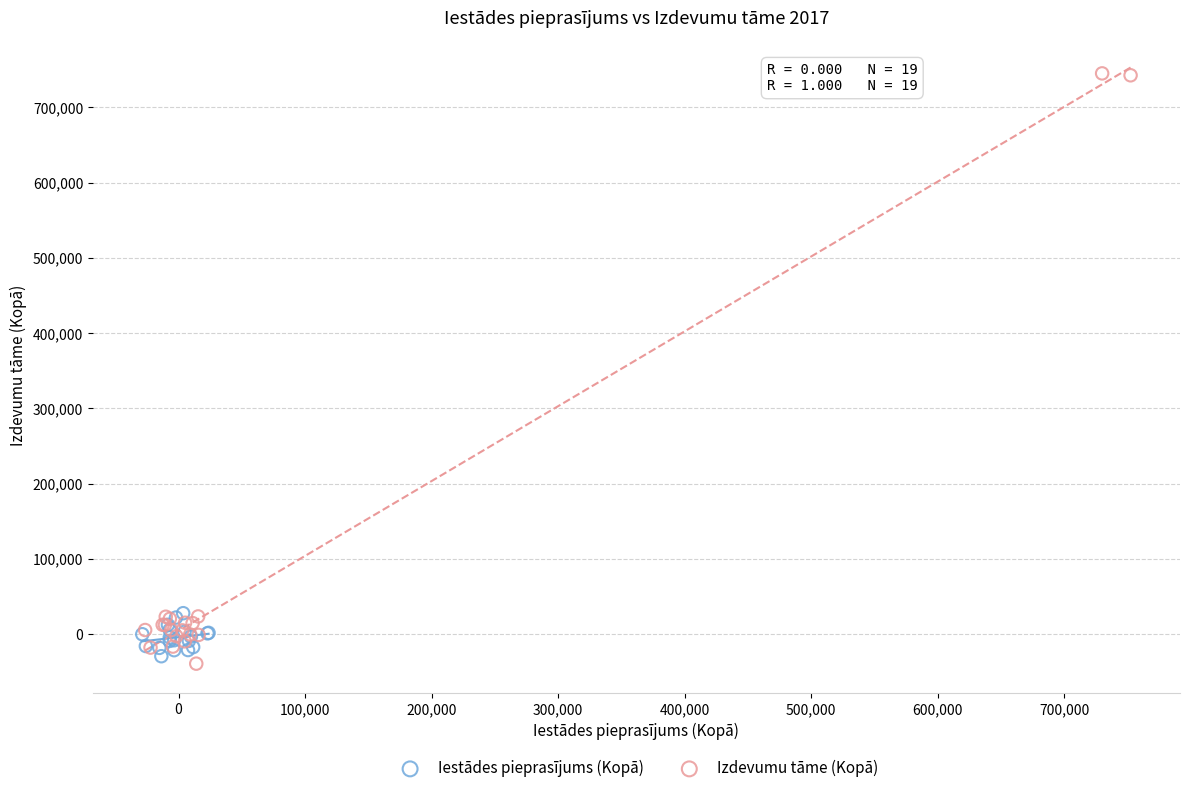

Which series has the widest spread of Y values?

Izdevumu tāme (Kopā)